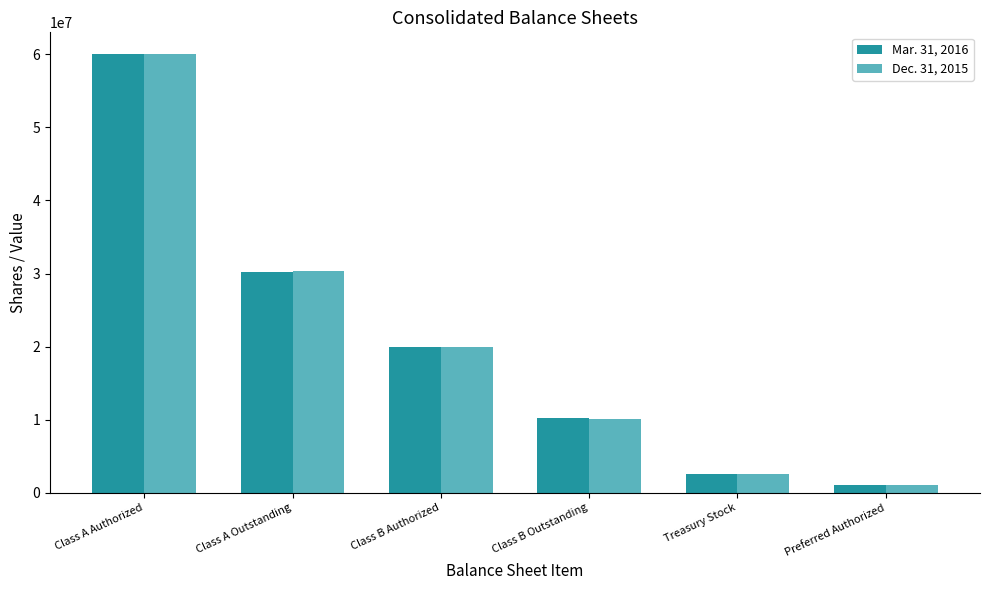

What position from the left is Class B Authorized?

3